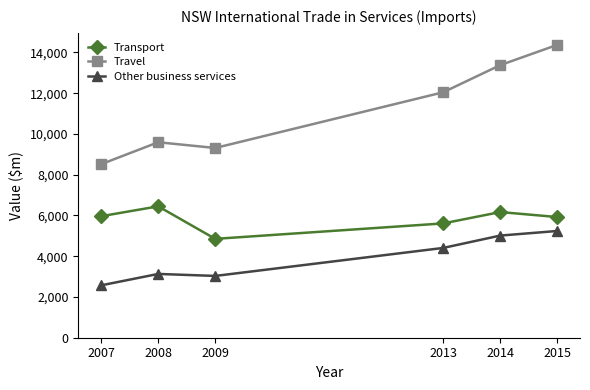

Which series has the largest total across all categories?

Travel